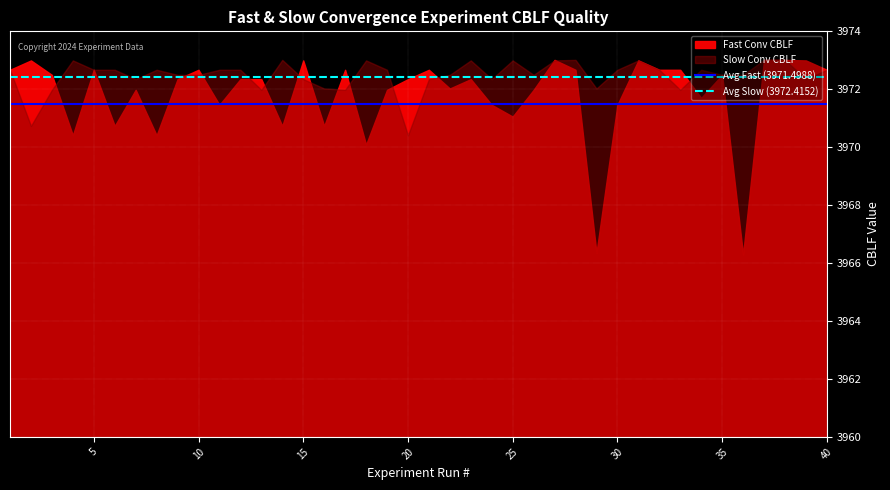

List the series in order of their overall mean, lowest first.

Avg Fast (3971.4988), Avg Slow (3972.4152)